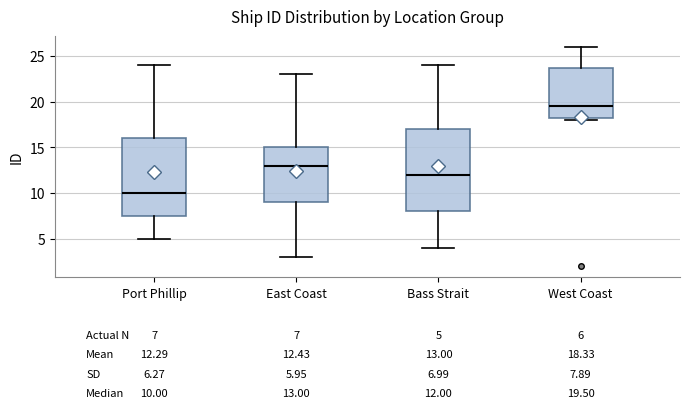

Comparing the boxes themselves (not the whiskers), which one is the tallest?

Bass Strait